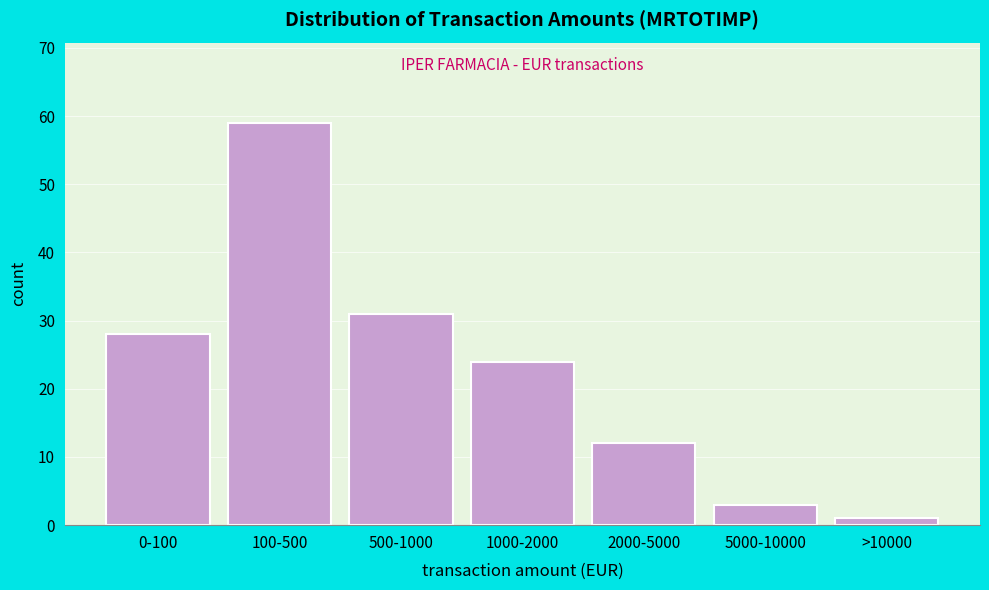

Reading right to left, what are all the values shown in this chart?

>10000=1	5000-10000=3	2000-5000=12	1000-2000=24	500-1000=31	100-500=59	0-100=28